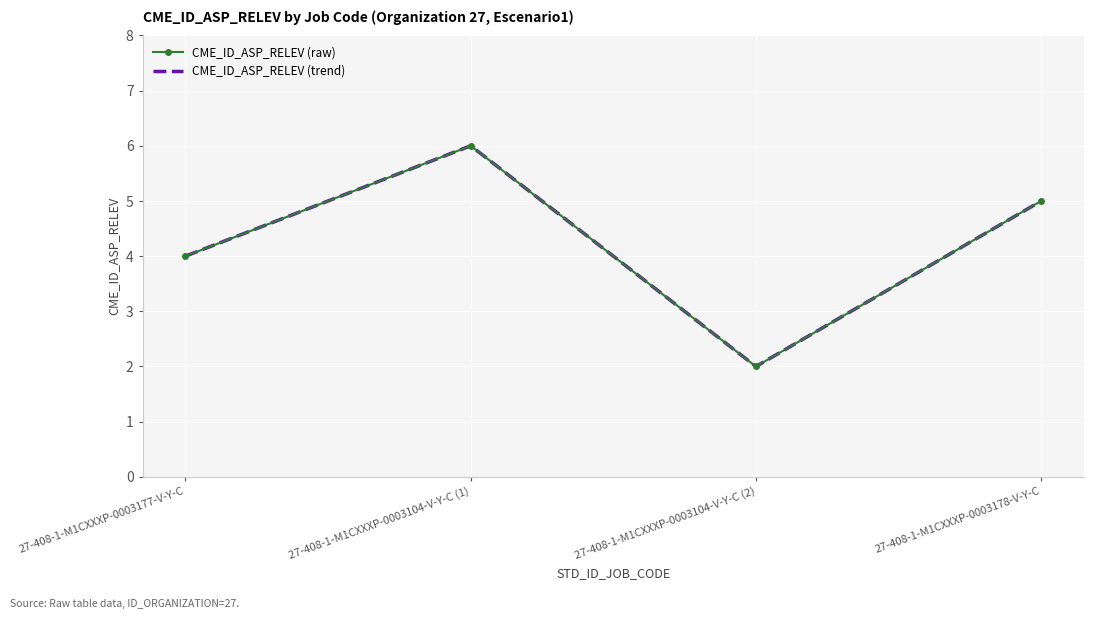

At which label is CME_ID_ASP_RELEV (raw) closest to 4?

27-408-1-M1CXXXP-0003177-V-Y-C